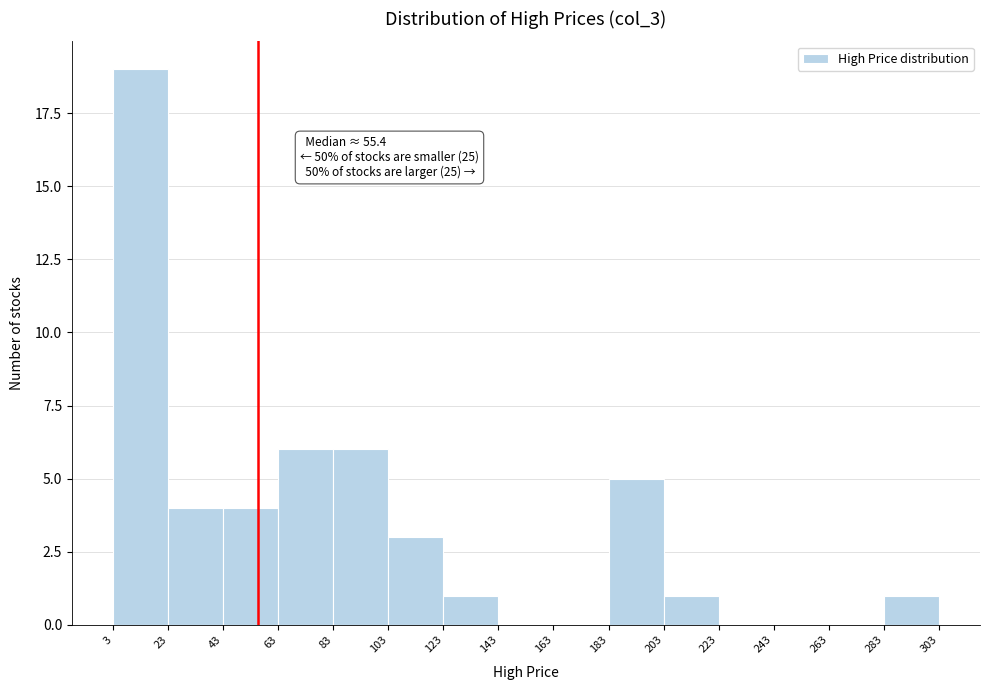

Which range on the x-axis has the tallest bar?

3 to 23